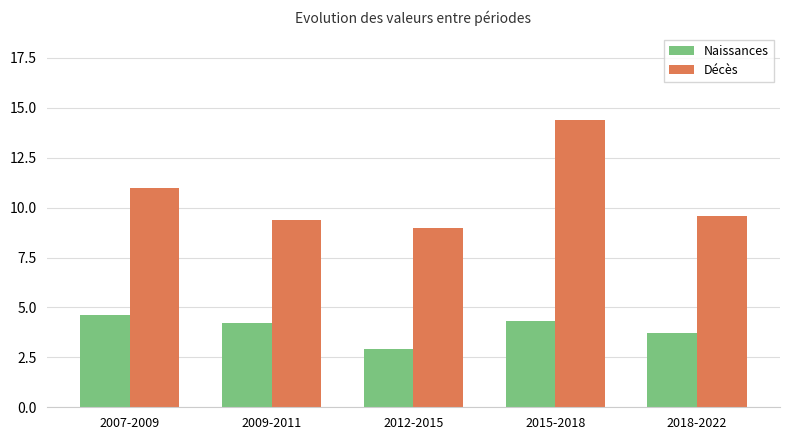

Is it true that Naissances equals 0.9 at 2007-2009?

False